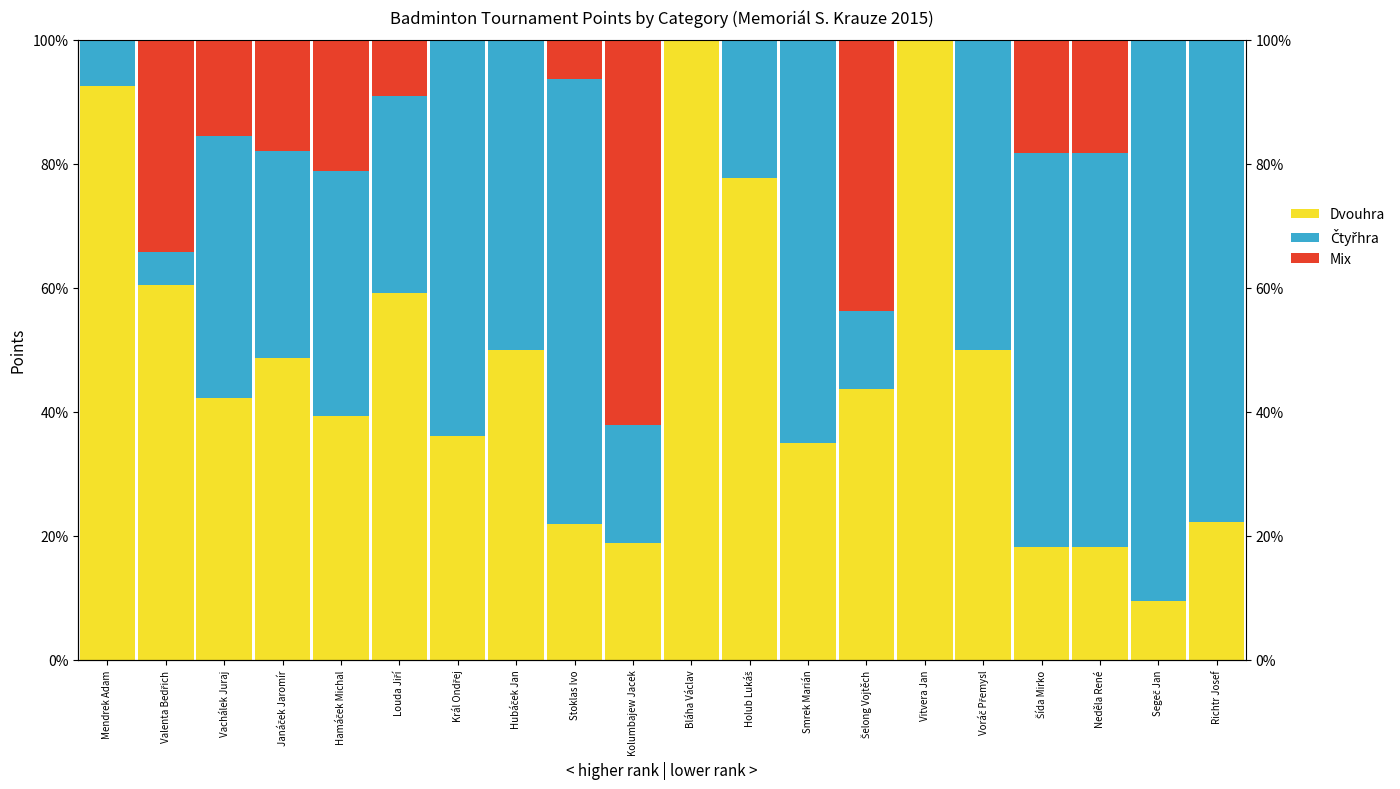

The value of Dvouhra at Bláha Václav is 100.0. True or false?

True